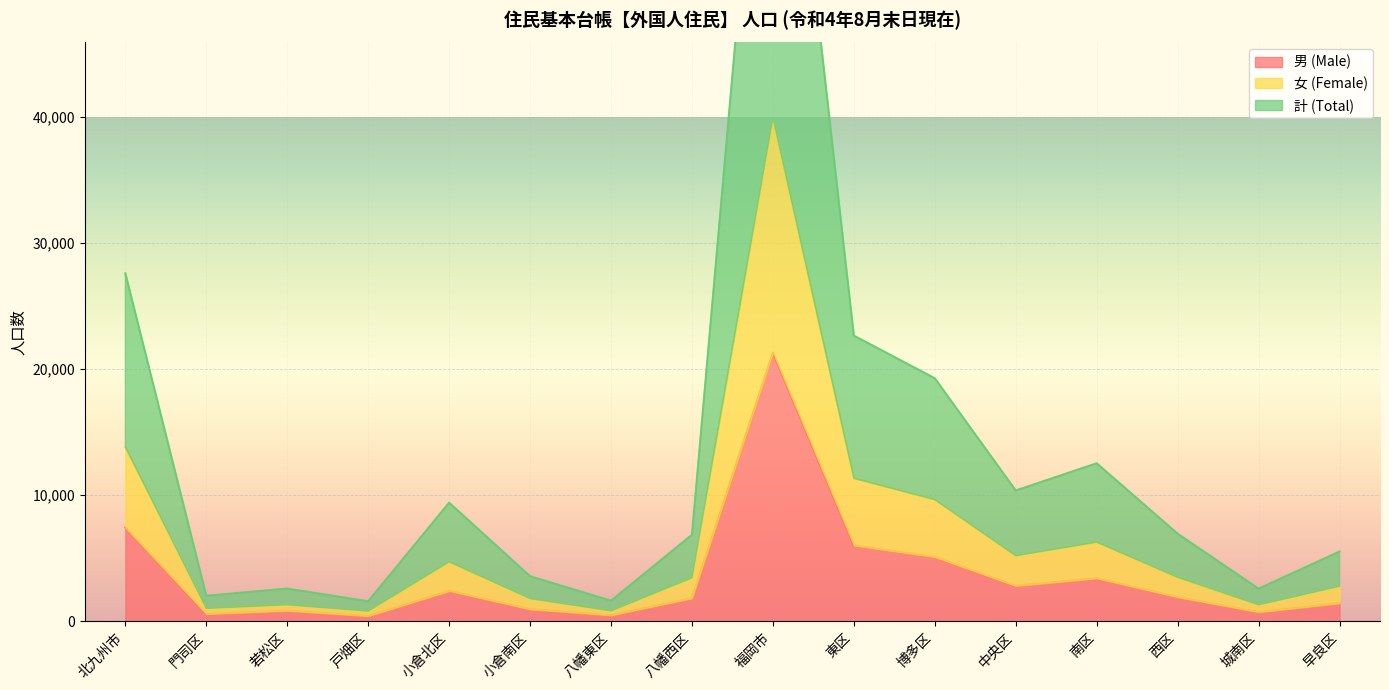

Does the chart display data point markers on the line(s)?

No